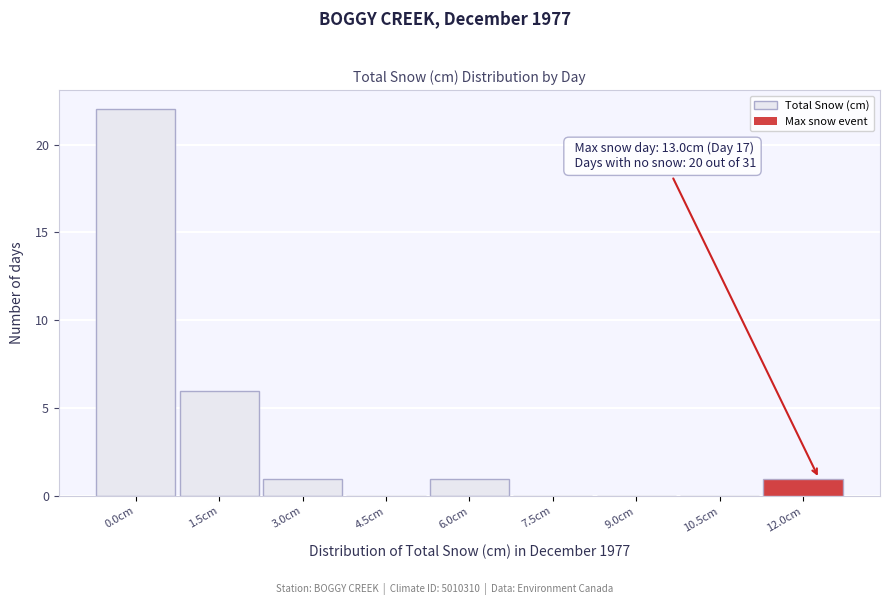

Reading left to right, list all the values displayed in this chart.

0.0cm=22	1.5cm=6	3.0cm=1	4.5cm=0	6.0cm=1	7.5cm=0	9.0cm=0	10.5cm=0	12.0cm=1